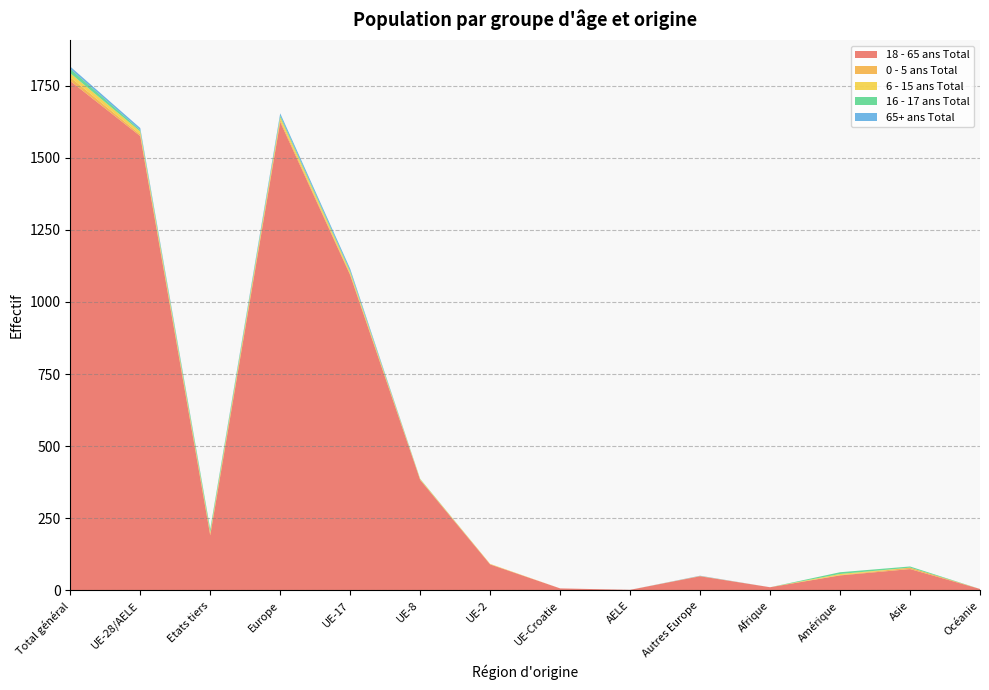

Reading right to left, what are all the values shown in this chart?

18 - 65 ans Total: Océanie=5	Asie=74	Amérique=52	Afrique=11	Autres Europe=49	AELE=2	UE-Croatie=7	UE-2=90	UE-8=383	UE-17=1093	Europe=1624	Etats tiers=191	UE-28/AELE=1575	Total général=1766
0 - 5 ans Total: Océanie=0	Asie=5	Amérique=1	Afrique=0	Autres Europe=1	AELE=0	UE-Croatie=0	UE-2=1	UE-8=1	UE-17=4	Europe=7	Etats tiers=7	UE-28/AELE=6	Total général=13
6 - 15 ans Total: Océanie=0	Asie=0	Amérique=4	Afrique=0	Autres Europe=0	AELE=0	UE-Croatie=0	UE-2=1	UE-8=2	UE-17=7	Europe=10	Etats tiers=4	UE-28/AELE=10	Total général=14
16 - 17 ans Total: Océanie=0	Asie=4	Amérique=6	Afrique=0	Autres Europe=0	AELE=0	UE-Croatie=0	UE-2=0	UE-8=1	UE-17=4	Europe=5	Etats tiers=10	UE-28/AELE=5	Total général=15
65+ ans Total: Océanie=0	Asie=0	Amérique=0	Afrique=0	Autres Europe=1	AELE=0	UE-Croatie=0	UE-2=0	UE-8=0	UE-17=7	Europe=8	Etats tiers=1	UE-28/AELE=7	Total général=8